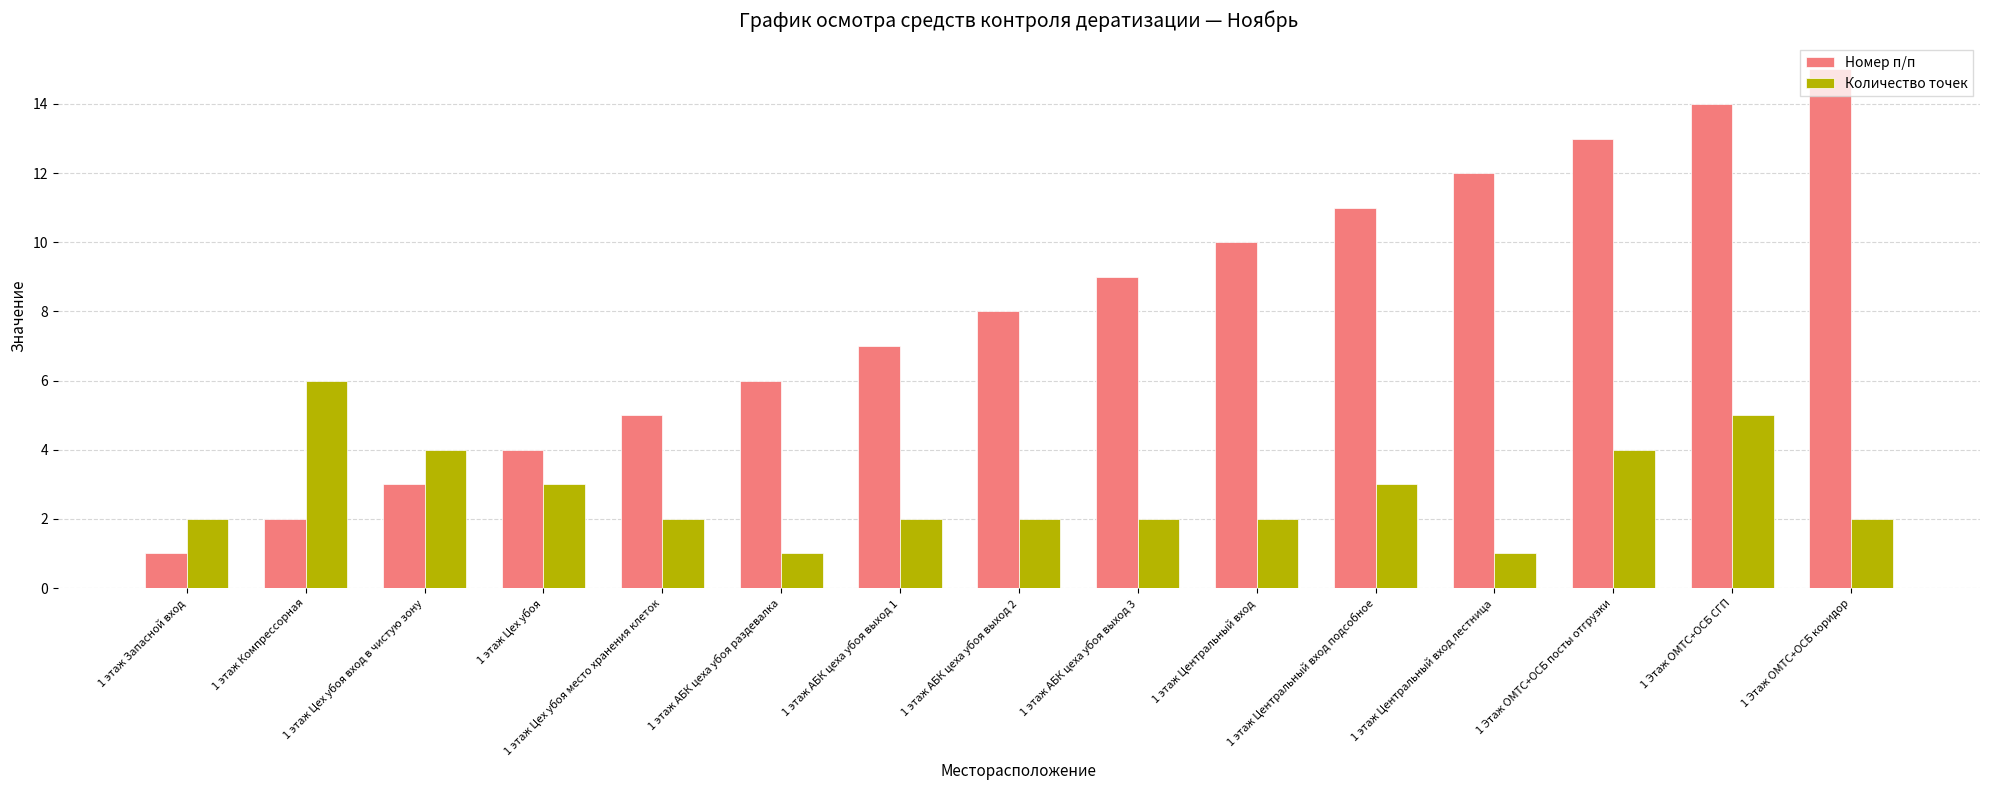

True or false: Количество точек has a value of 2 at 1 этаж АБК цеха убоя раздевалка.

False